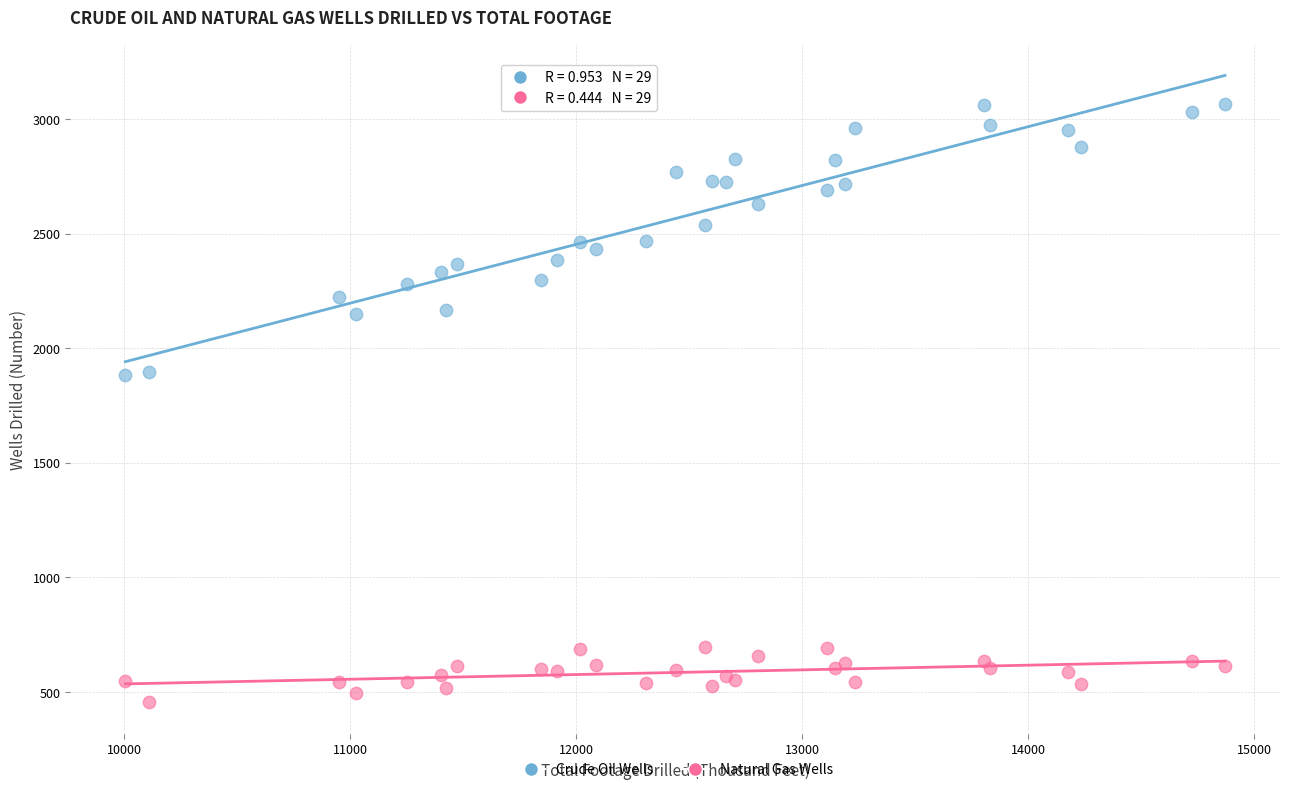

Which series contains the lowest Y value?

Natural Gas Wells